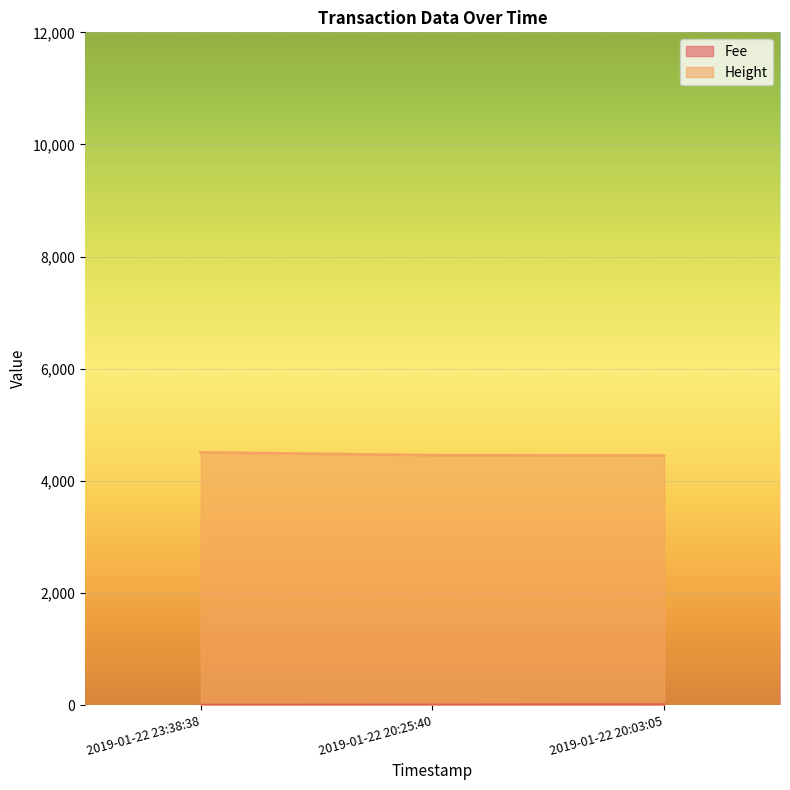

What is the approximate value of Fee at 2019-01-22 20:25:40?

2.3